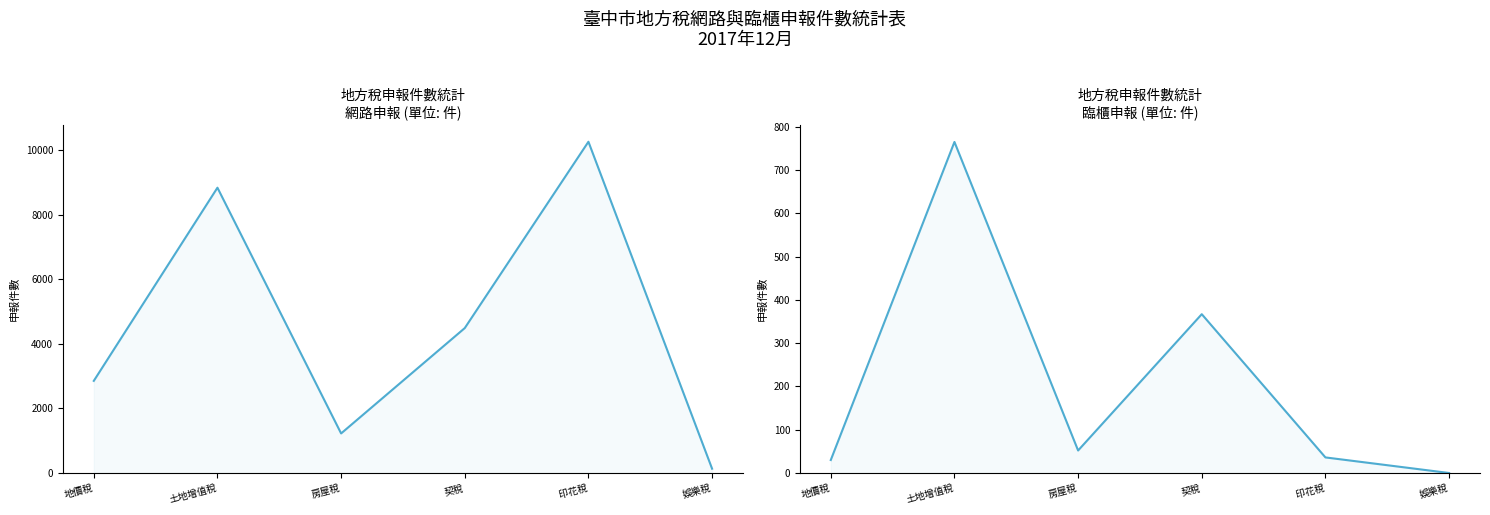

Is it true that 臨櫃申報 equals 61 at 印花稅?

False